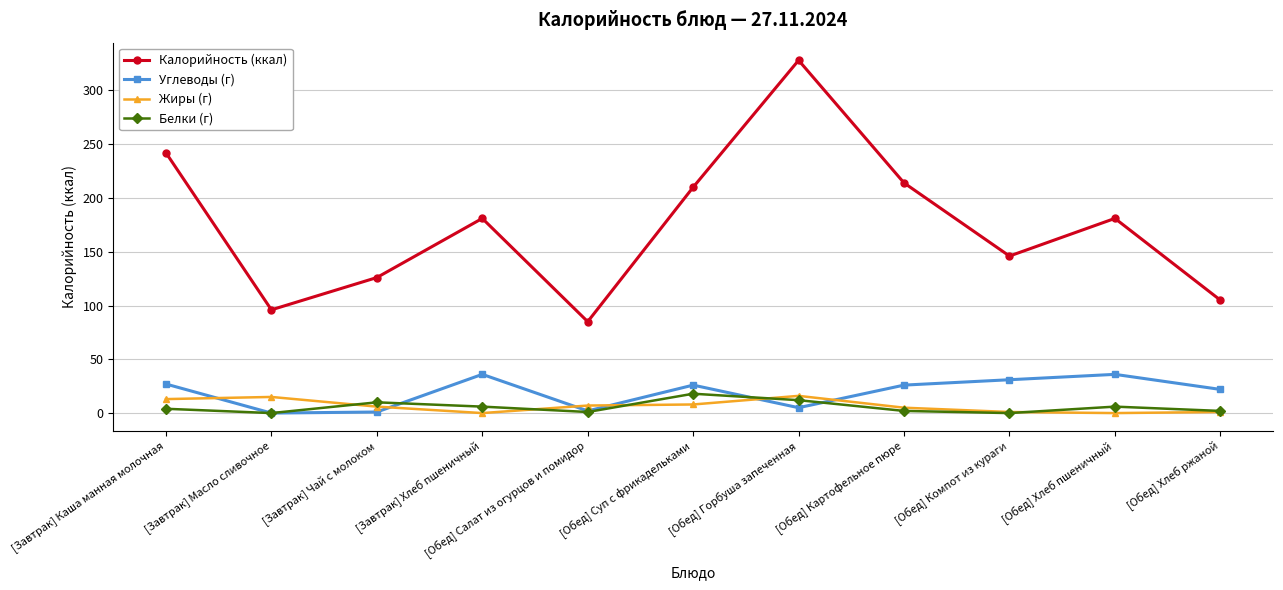

What is the label of the 4th point from the left?

[Завтрак] Хлеб пшеничный